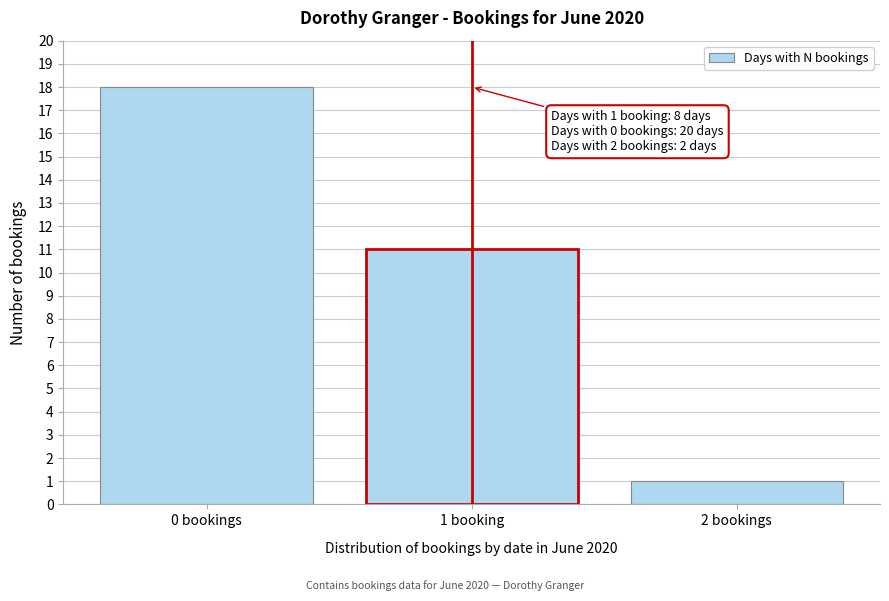

Reading right to left, what are all the values shown in this chart?

2 bookings=1	1 booking=11	0 bookings=18